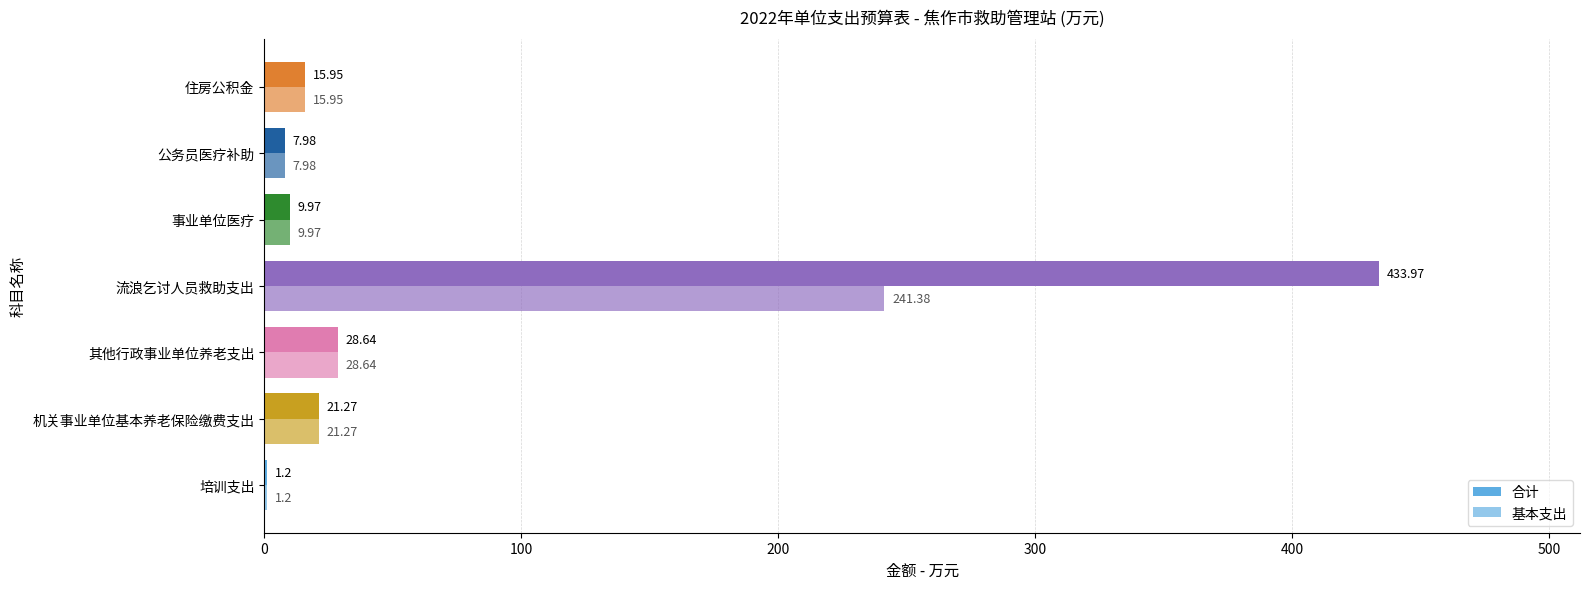

Which series has the largest range (max minus min)?

合计